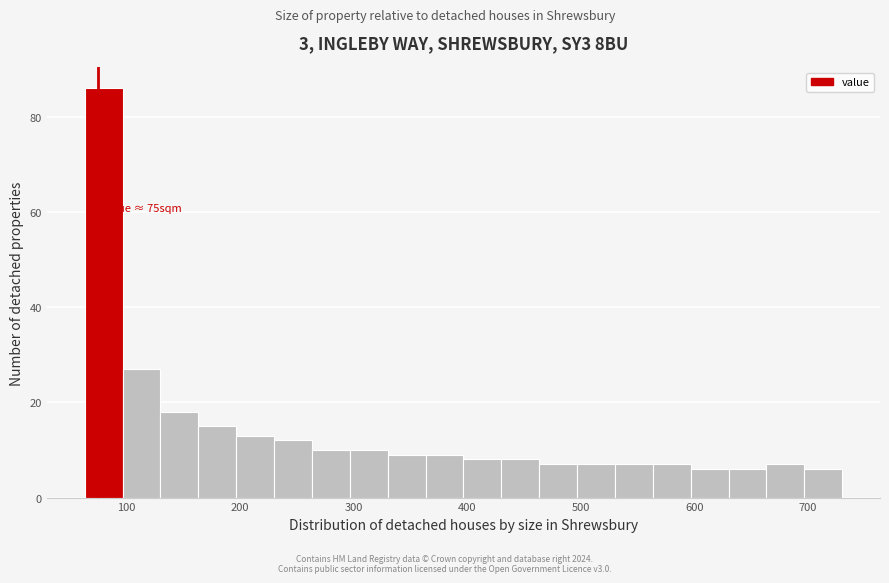

Around what value on the x-axis is the tallest bar? Give the approximate position of its centre, as read against the axis.

80